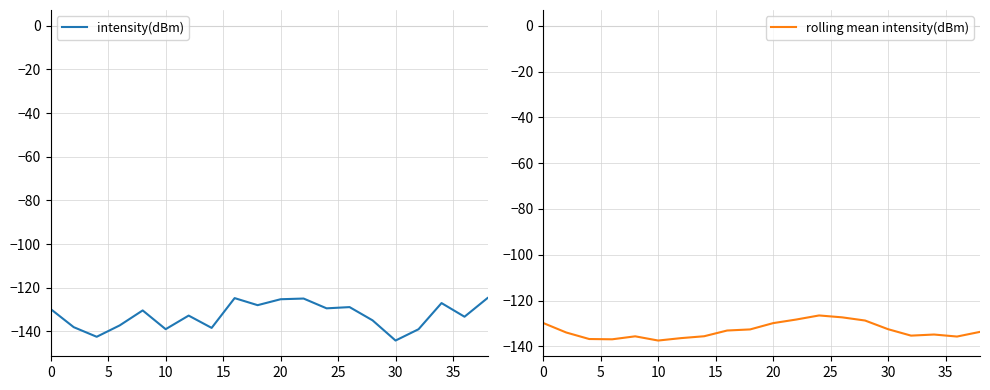

What is the maximum value for intensity(dBm)?

-124.7